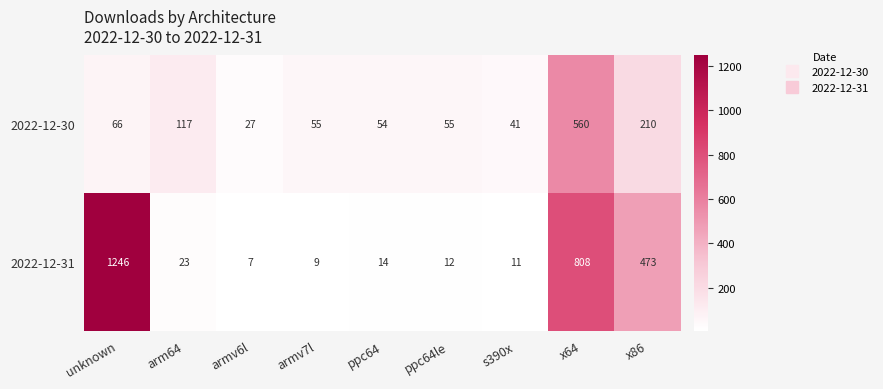

What is the difference between the highest and lowest values at x86?

263